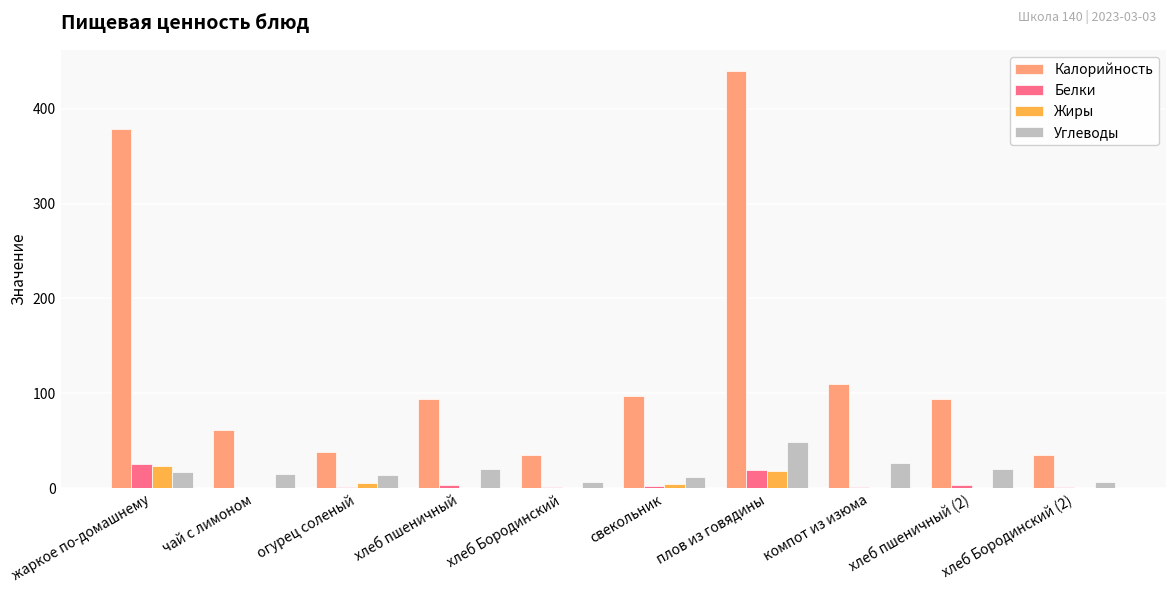

Is the value of Калорийность at хлеб пшеничный greater than the value of Жиры at чай с лимоном?

Yes